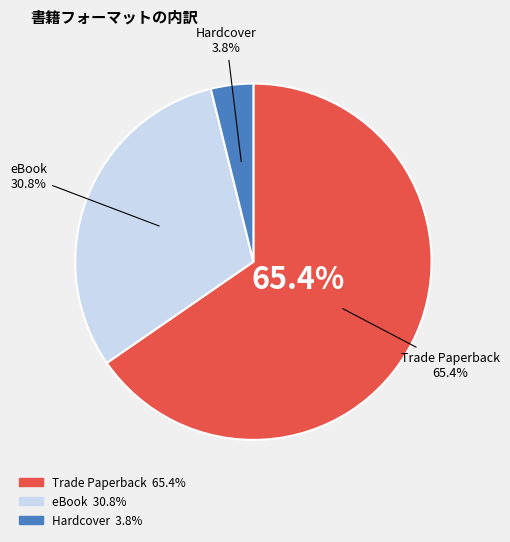

What is the ratio of the value at Trade Paperback to the value at Hardcover?

17.0